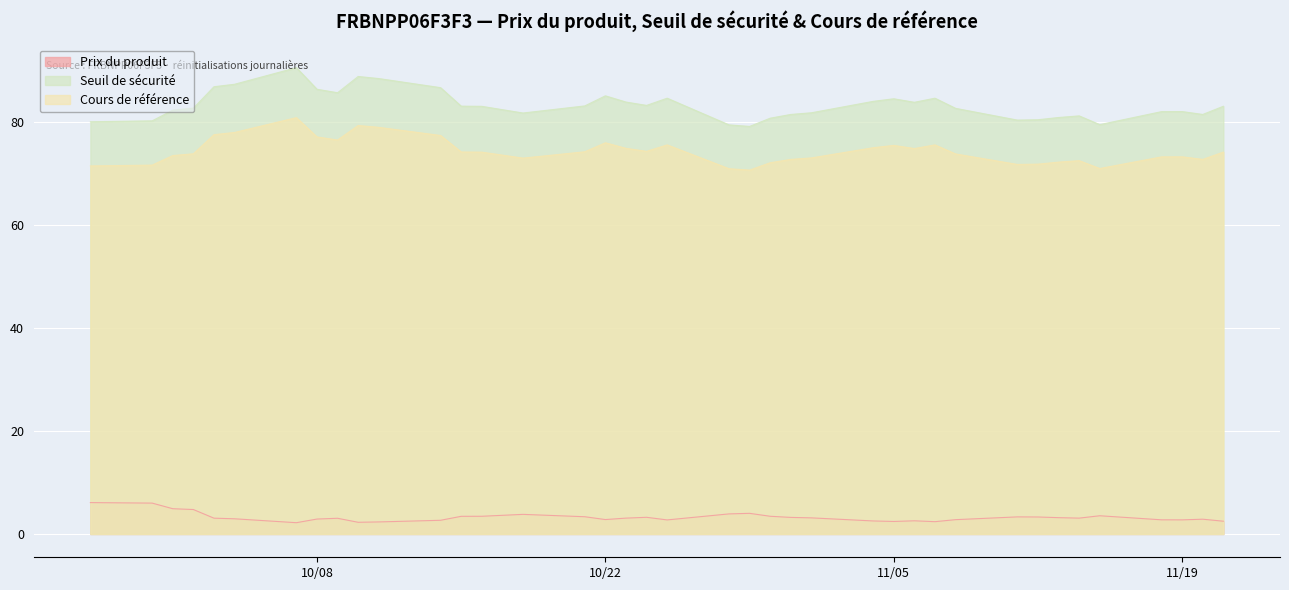

True or false: Seuil de sécurité has a value of 112.0 at 2024-11-01.

False